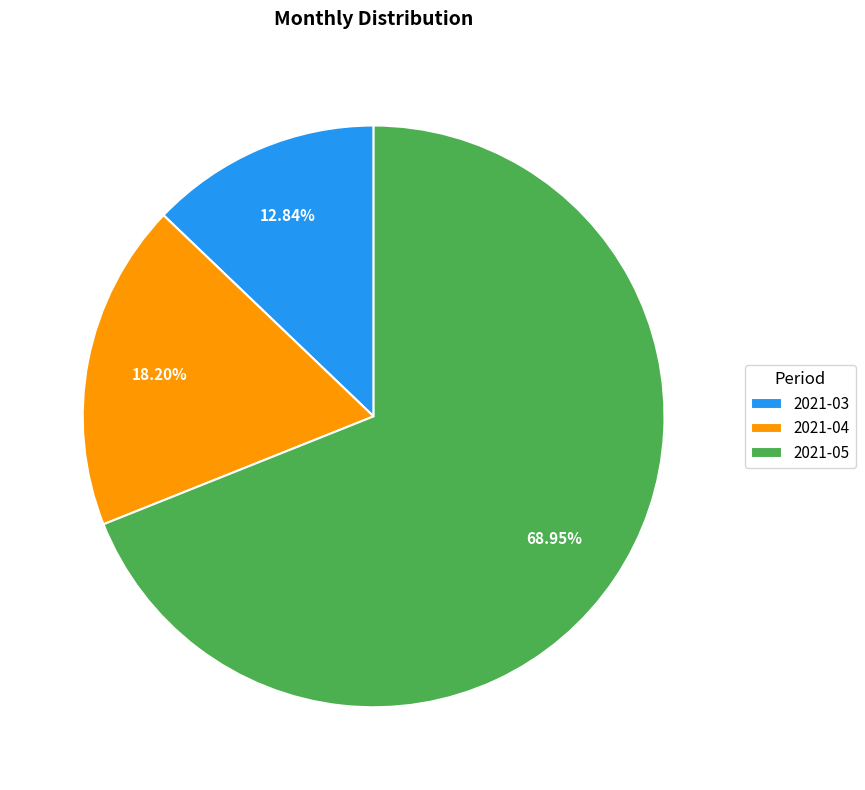

To the nearest percent, what is the combined percentage of 2021-04 and 2021-03?

31%